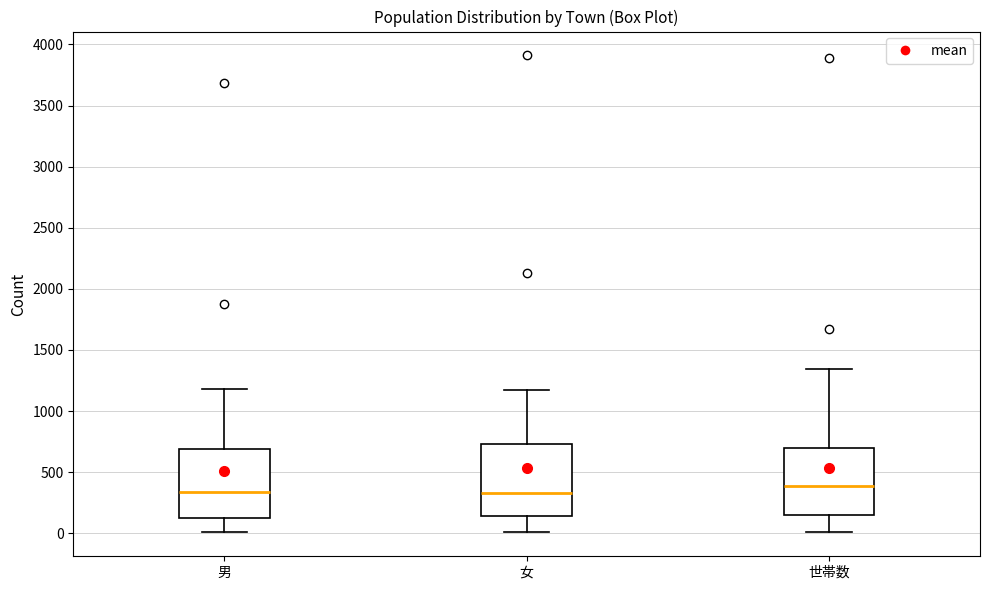

Which box's median line is the highest?

世帯数